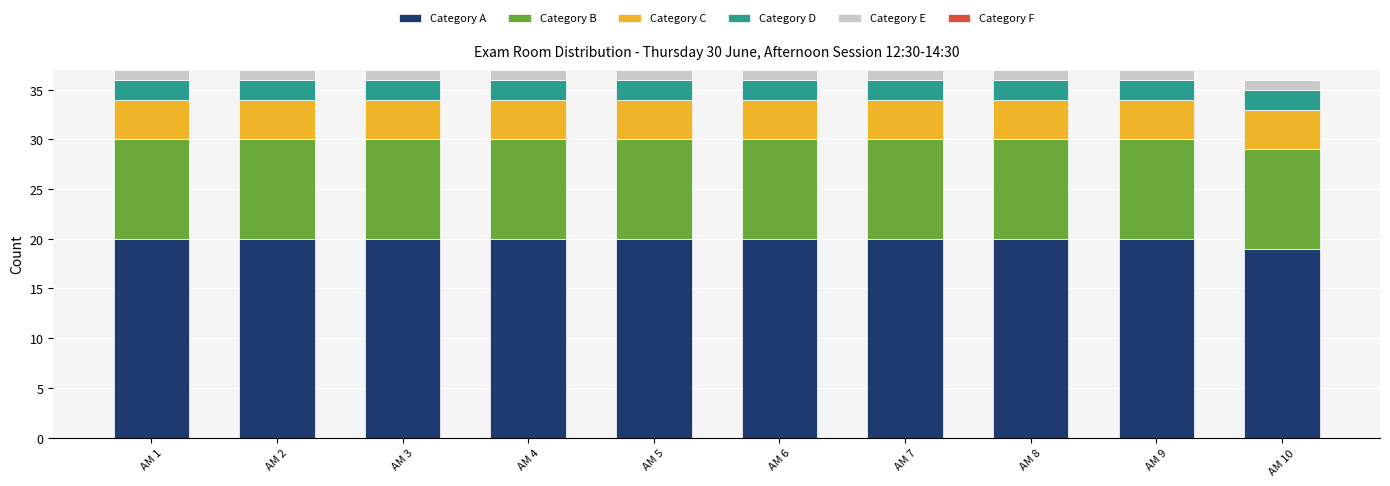

What is the highest value of the Category A series?

20